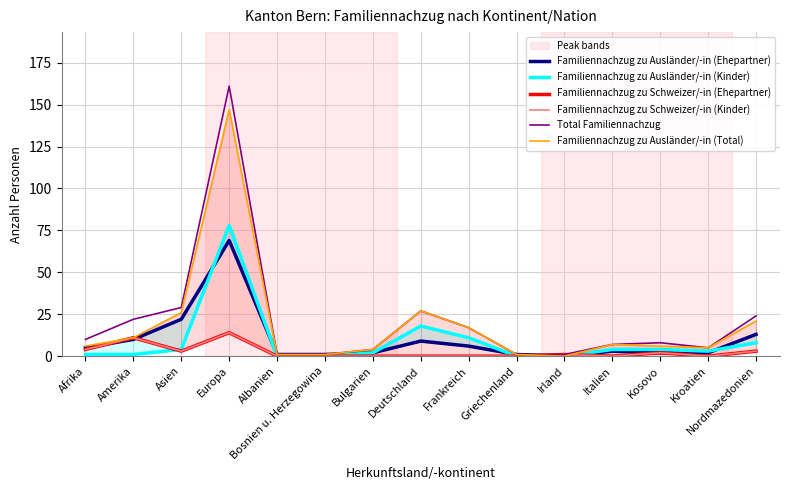

What is the difference between the Familiennachzug zu Ausländer/-in (Ehepartner) values at Asien and Irland?

22